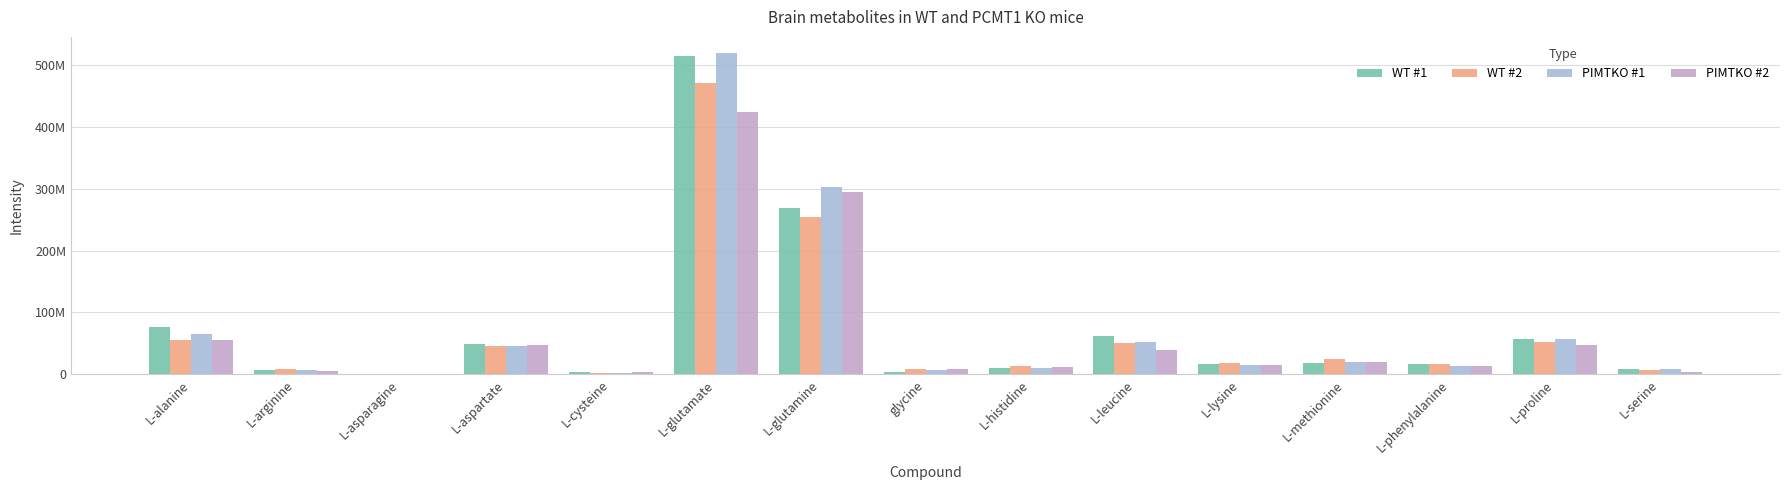

What are all the series names shown in the legend?

WT #1, WT #2, PIMTKO #1, PIMTKO #2